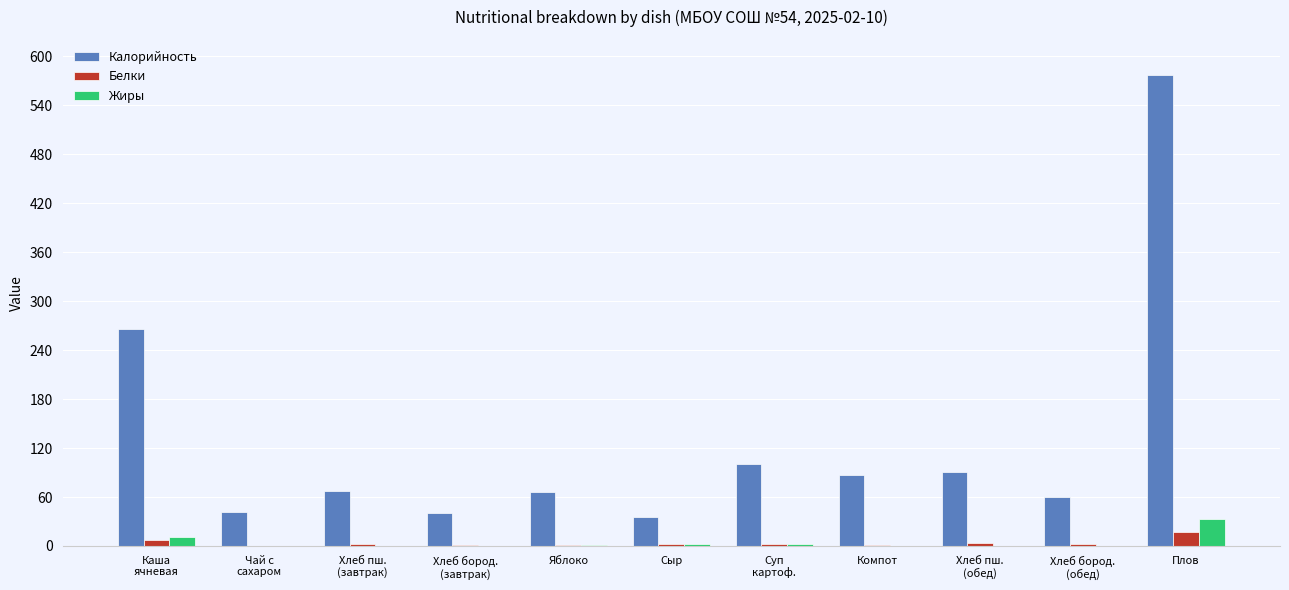

What is the maximum value for Калорийность?

577.6